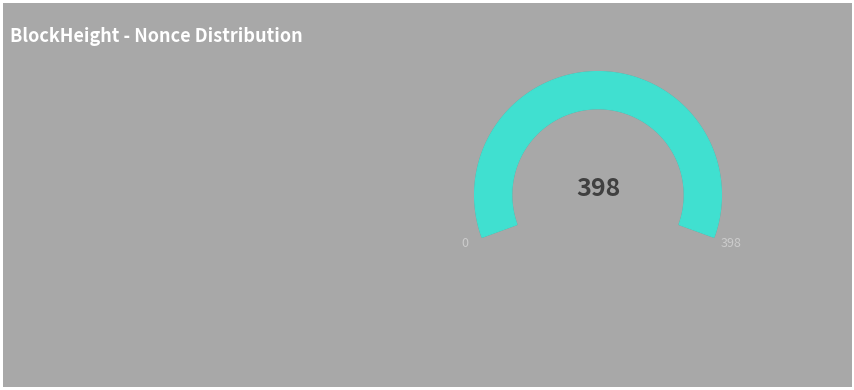

True or false: 129607 accounts for 99% of the total.

False